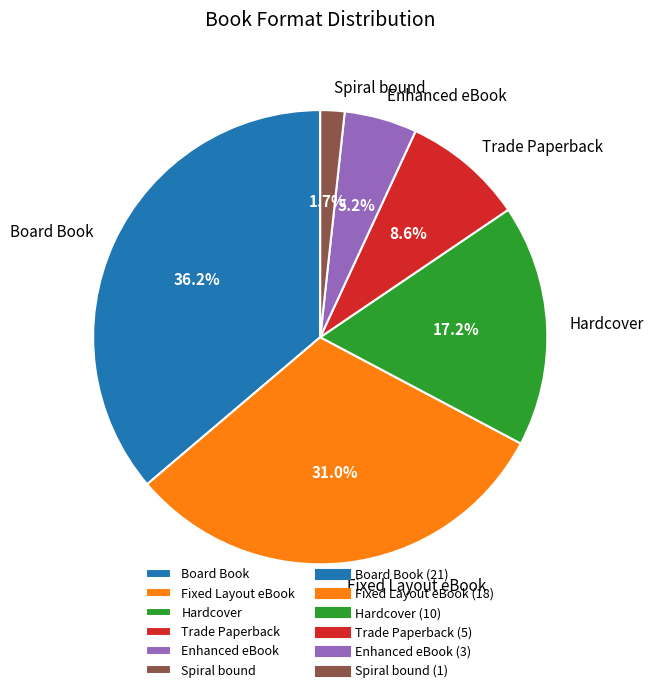

Which slice is the smallest?

Spiral bound